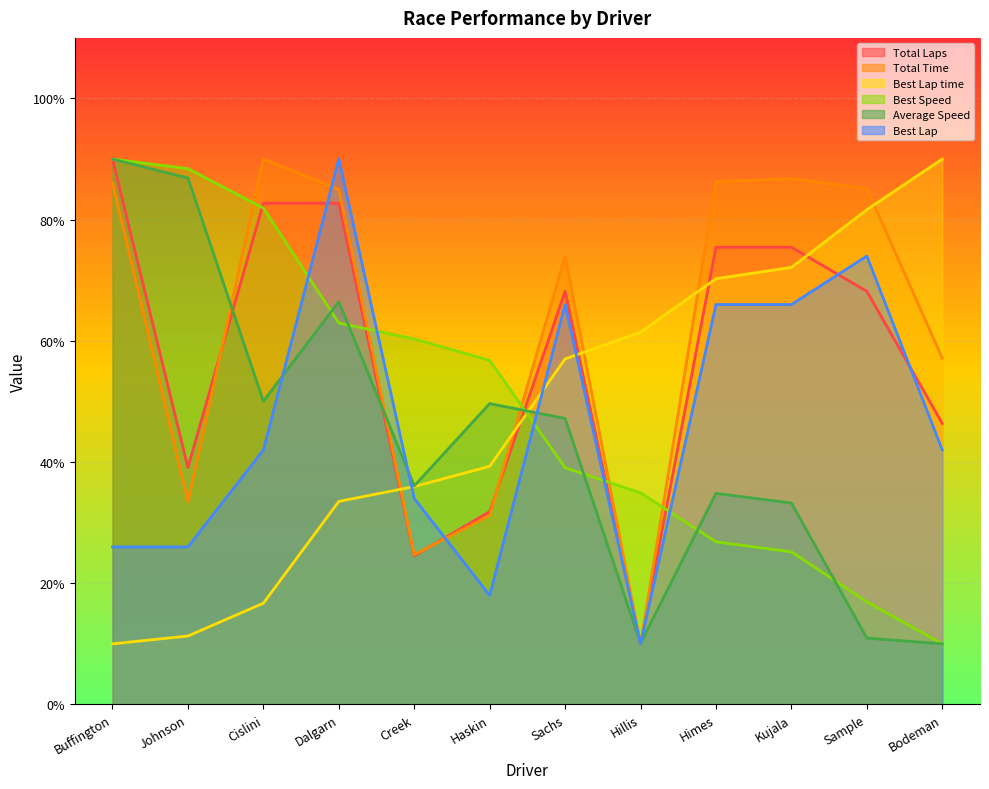

True or false: Best Speed has a value of 34.3 at Johnson.

False